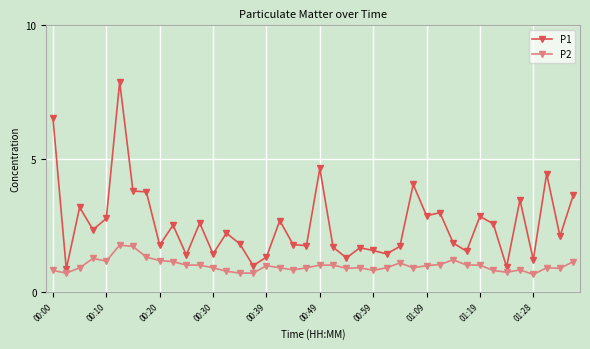

At how many categories does at least one series exceed 0?

40